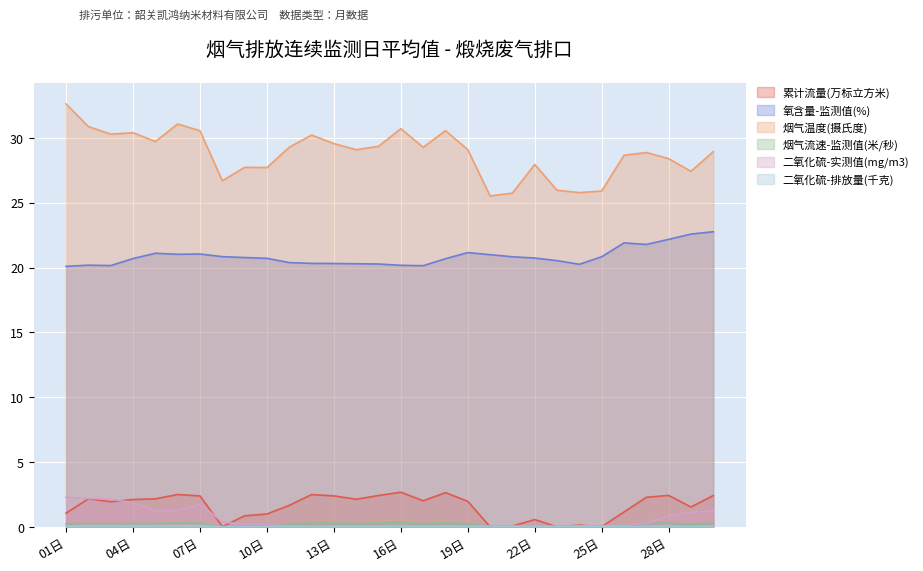

How many lines are shown in the chart?

6